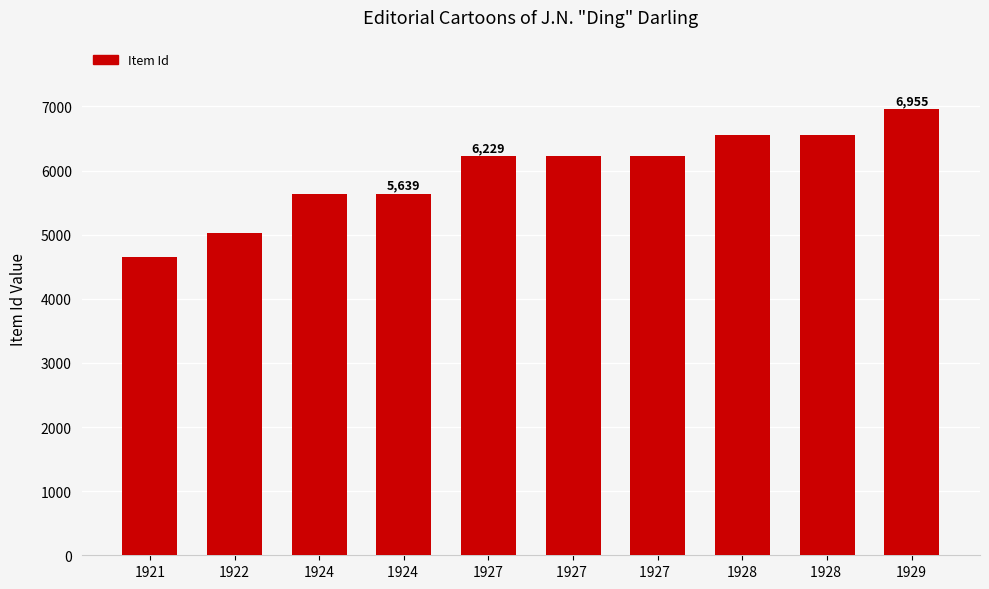

At which category does the chart reach its minimum across all series?

1921